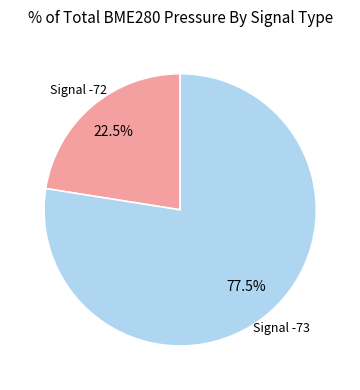

Does any single category account for the majority?

Yes